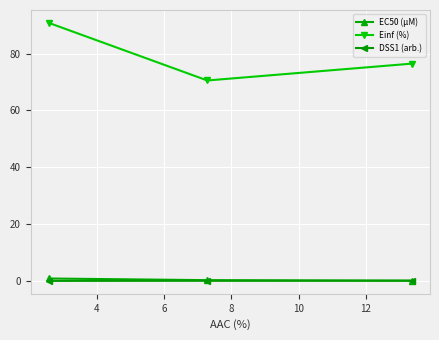

Is this an area chart (filled region under the line)?

No